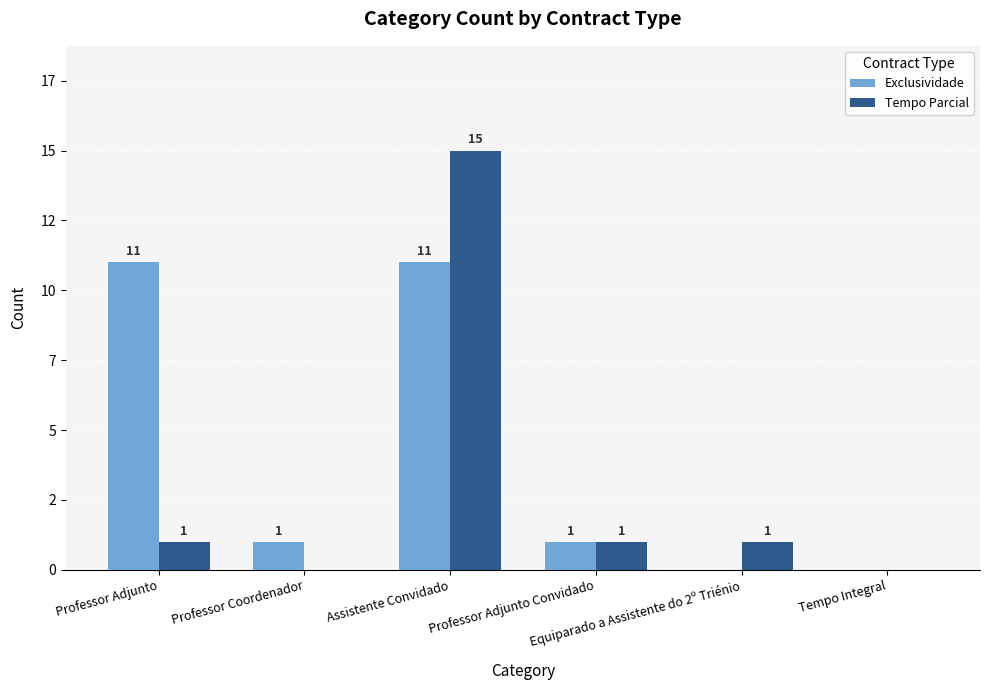

Is it true that Tempo Parcial equals 8 at Professor Coordenador?

False